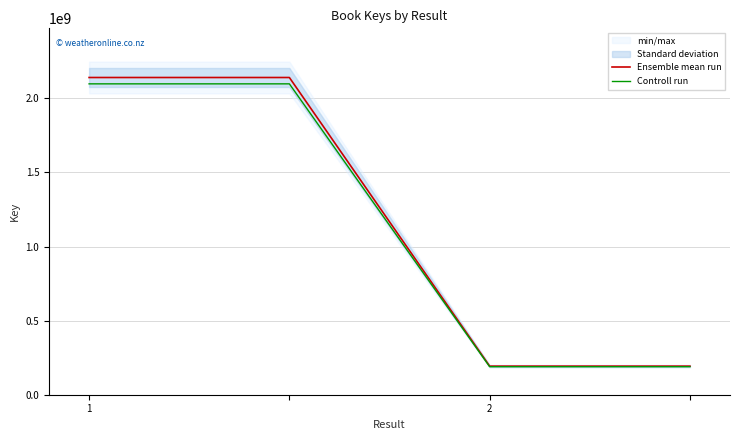

The value of Controll run at 1 is 2098164711.0. True or false?

True